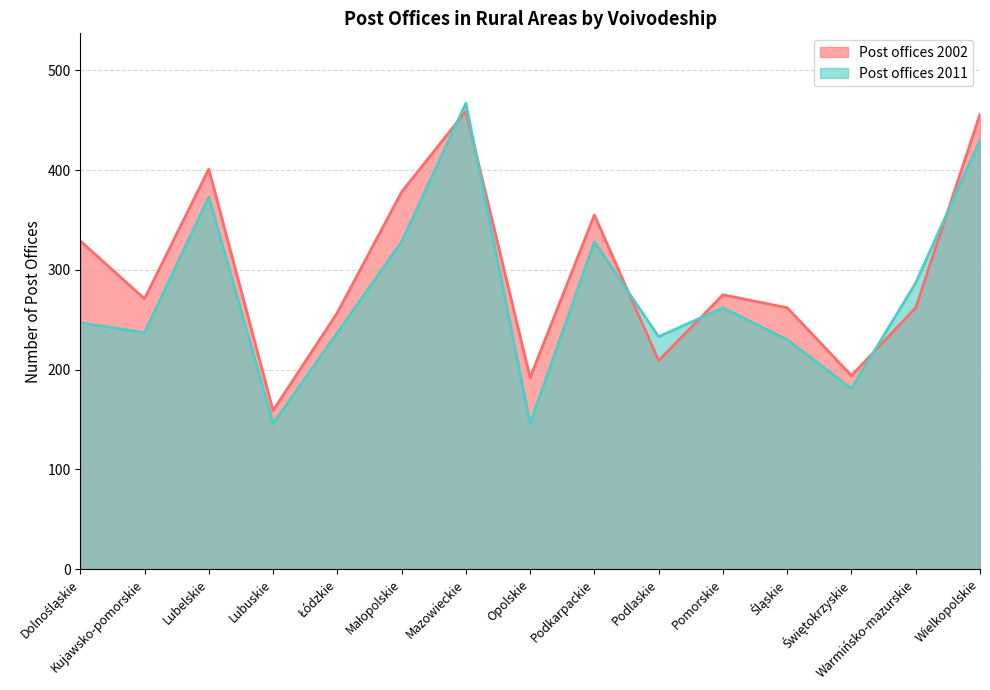

What is the difference between the highest and lowest values at Śląskie?

32